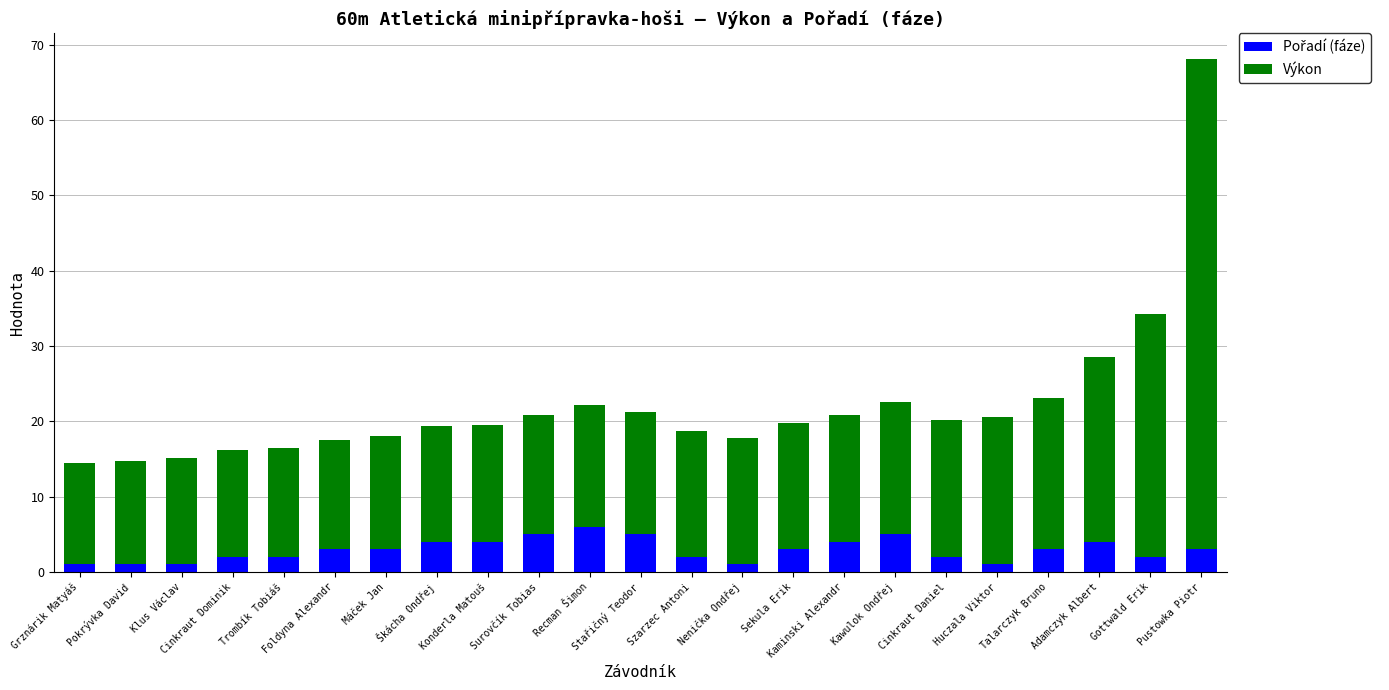

At which category is the sum across all series the highest?

Pustowka Piotr